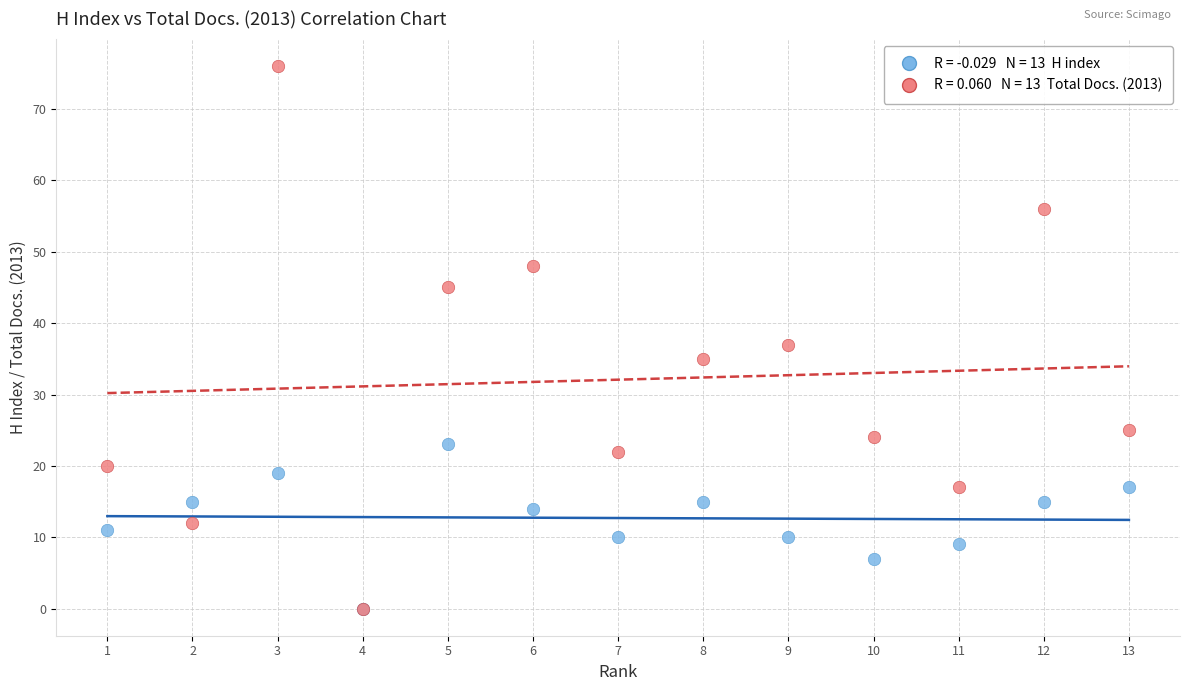

Across all series, what Y value is closest to 38?

37